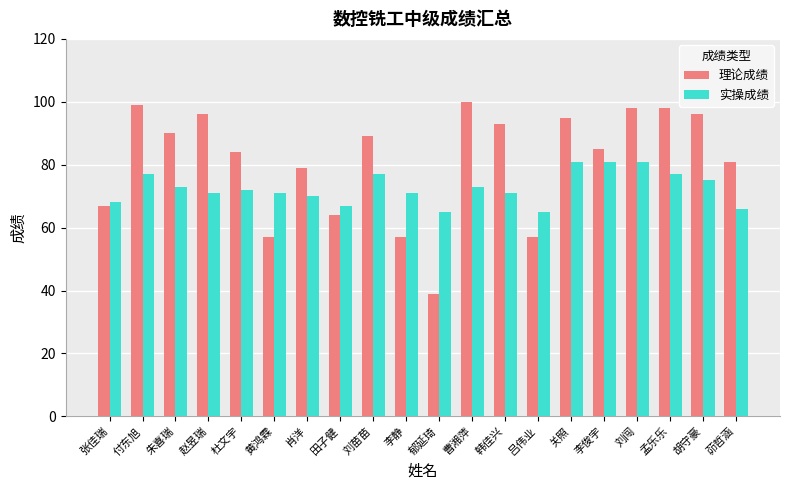

What are all the series names shown in the legend?

理论成绩, 实操成绩